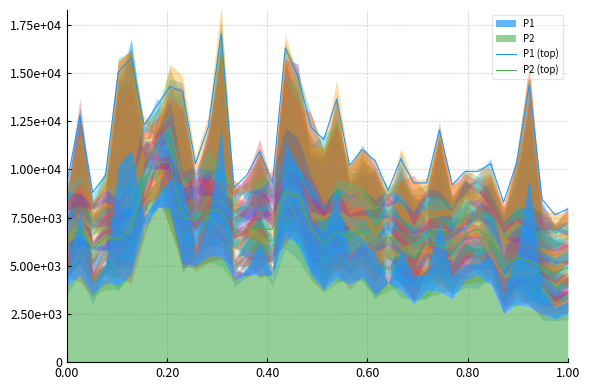

True or false: P1 (top) has more than 0 points higher than both neighbors.

True